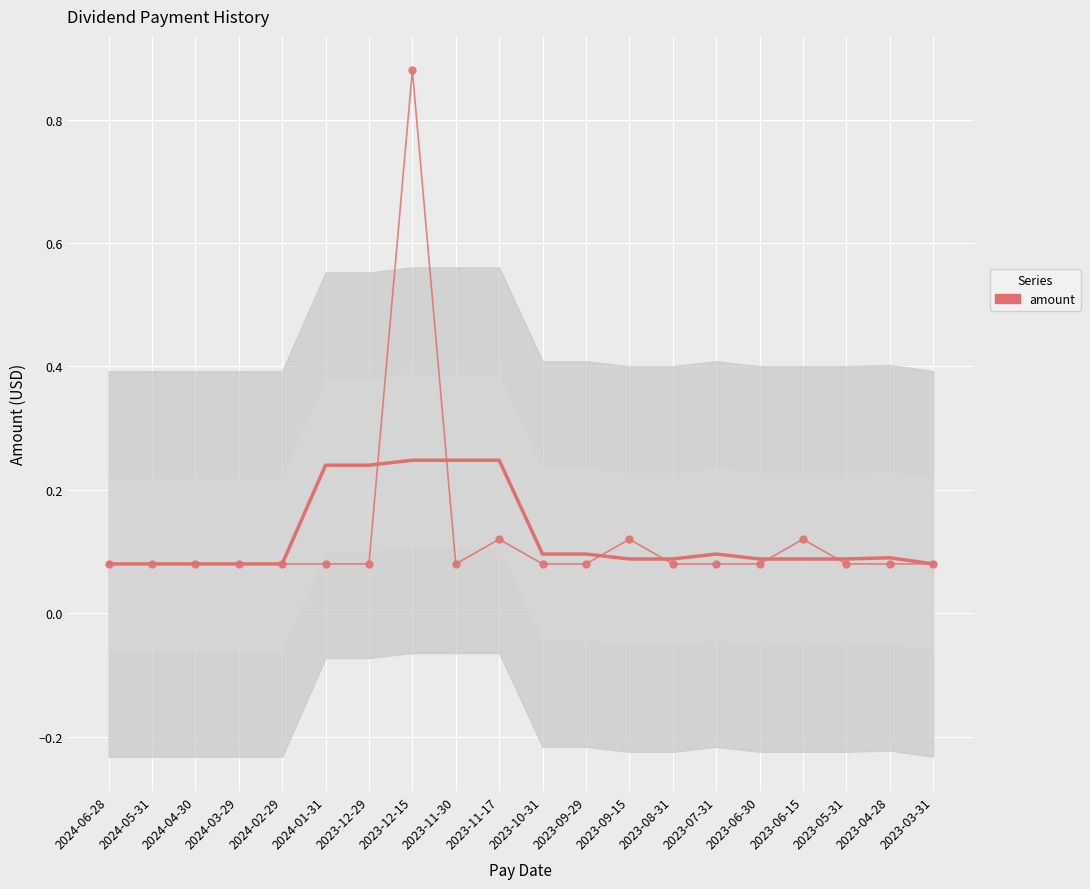

What is the sum of all values?

2.5